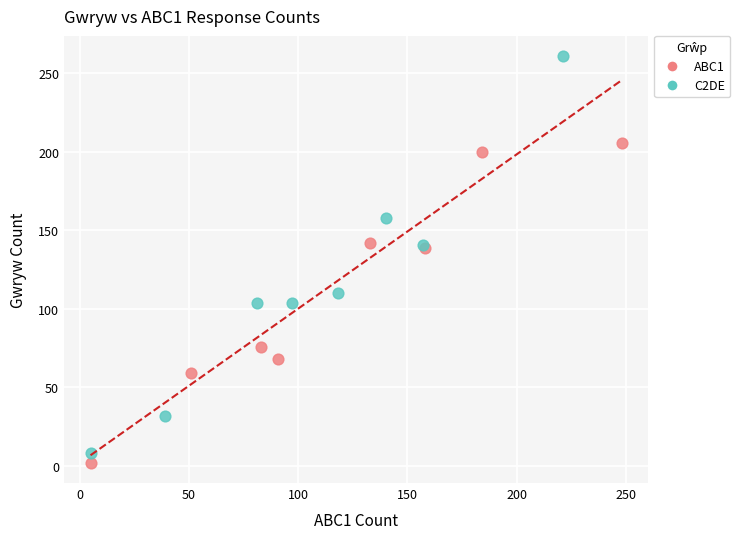

Which series contains the lowest Y value?

ABC1